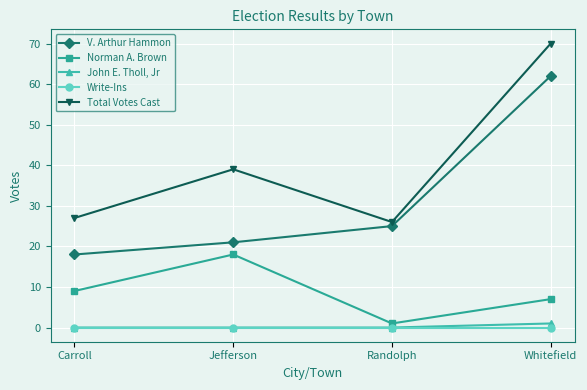

What is the difference between the maximum and second lowest values in the Total Votes Cast series?

43